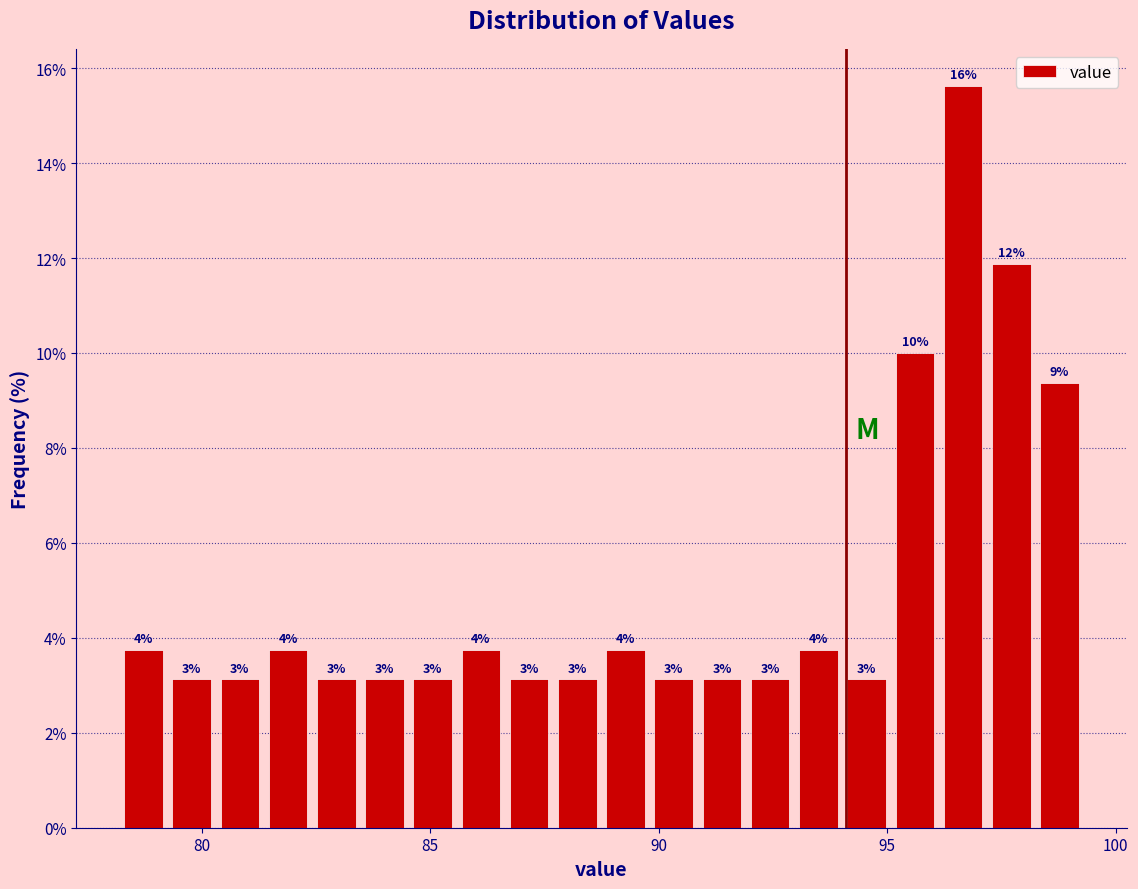

Read against the x-axis, roughly where is the centre of the tallest bar?

96.5